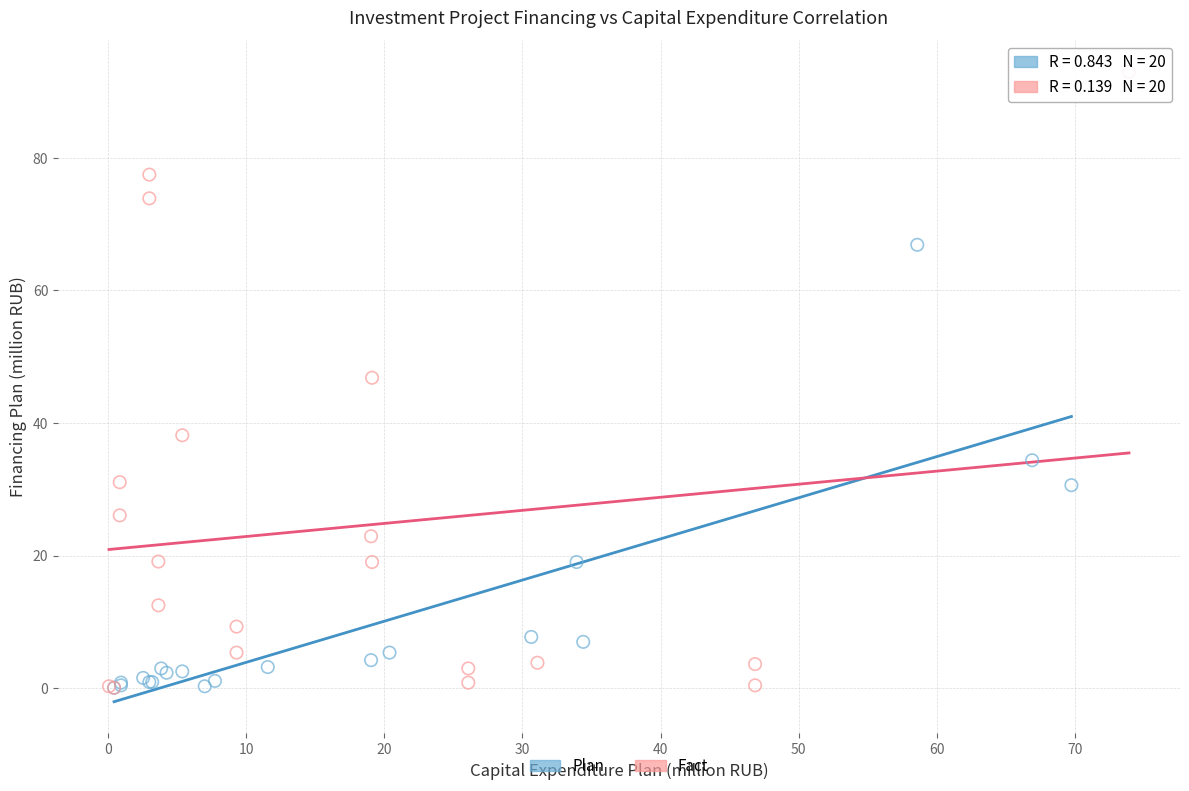

Which series has the largest Y range (max minus min)?

Fact